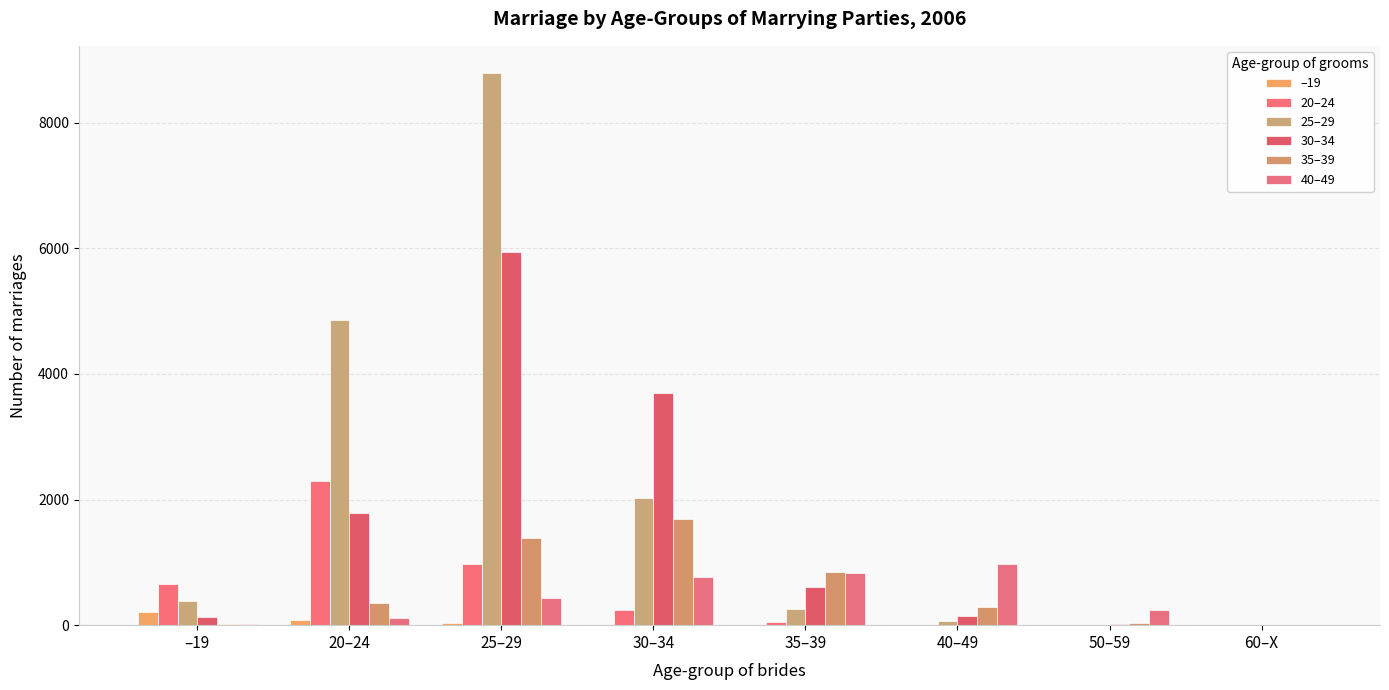

Which has a higher value, –19 or 35–39?

–19